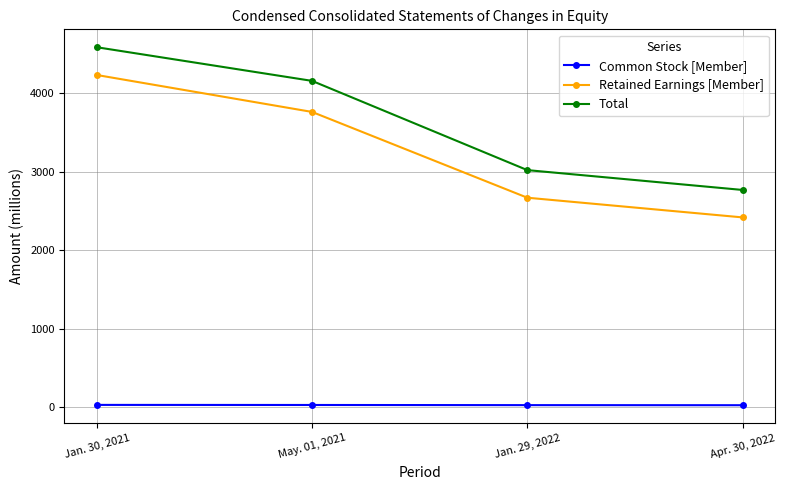

Count the Common Stock [Member] values in the range 23 to 26.

3